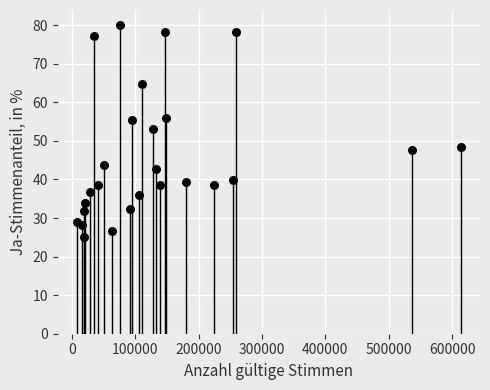

What Y value in the scatter plot is closest to 52?

53.2